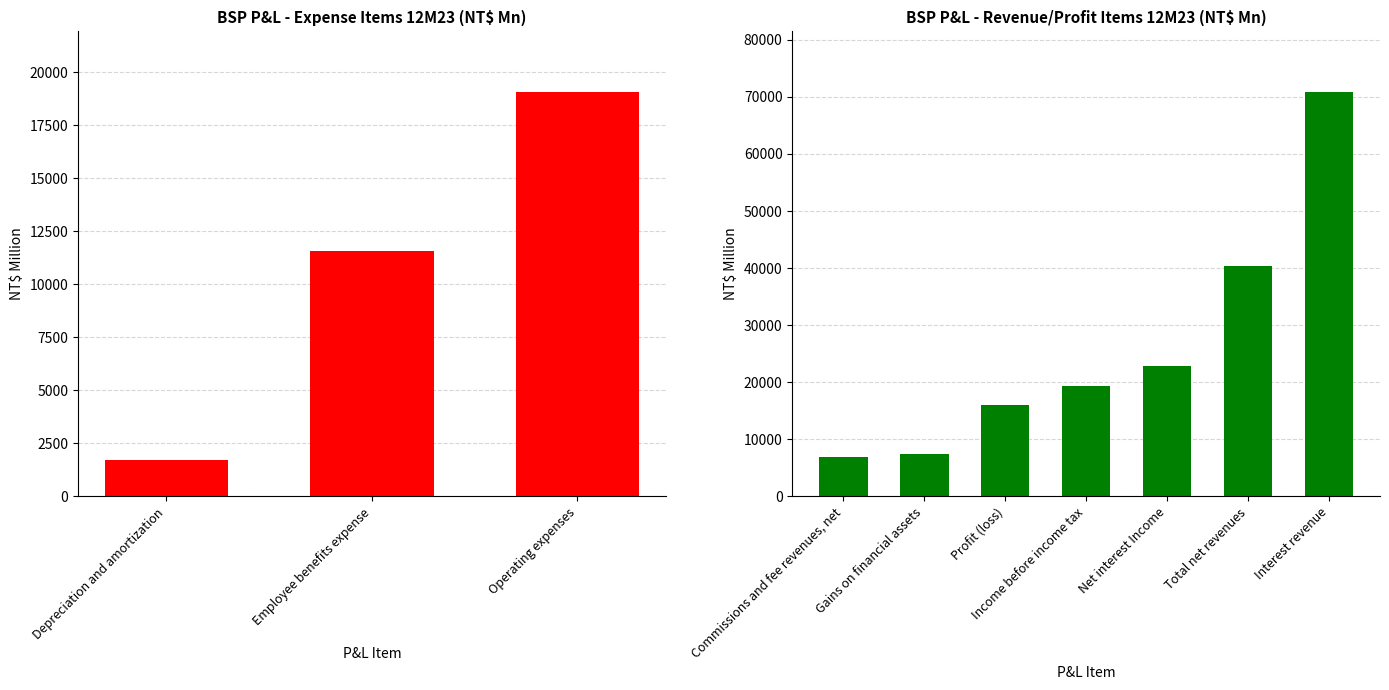

Is the value of 2021 at Depreciation and amortization greater than the value of 12M22 at Total net revenues?

No